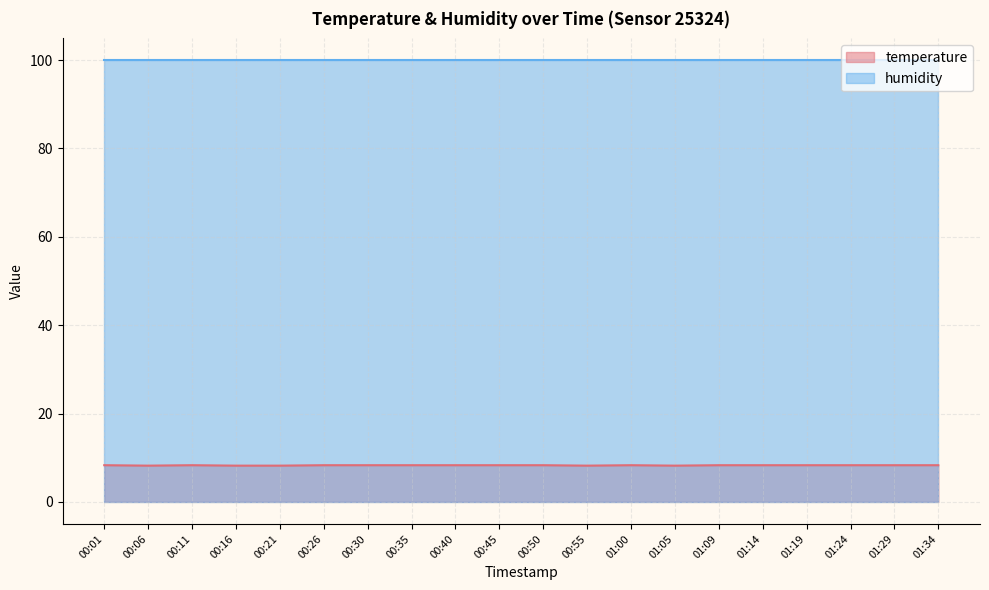

Read the value at 00:16.

8.2